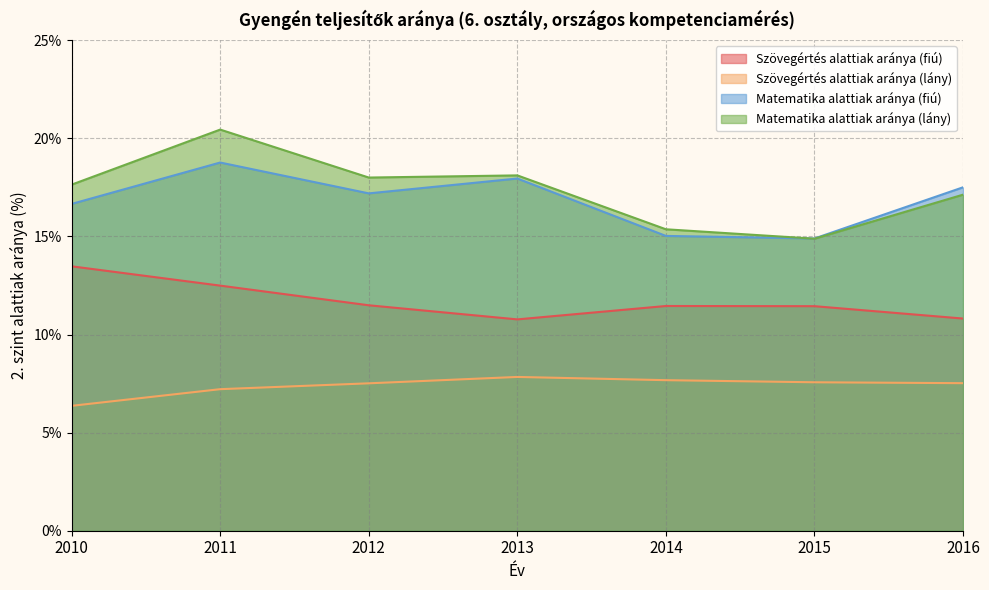

What are all the series names shown in the legend?

Szövegértés alattiak aránya (fiú), Szövegértés alattiak aránya (lány), Matematika alattiak aránya (fiú), Matematika alattiak aránya (lány)